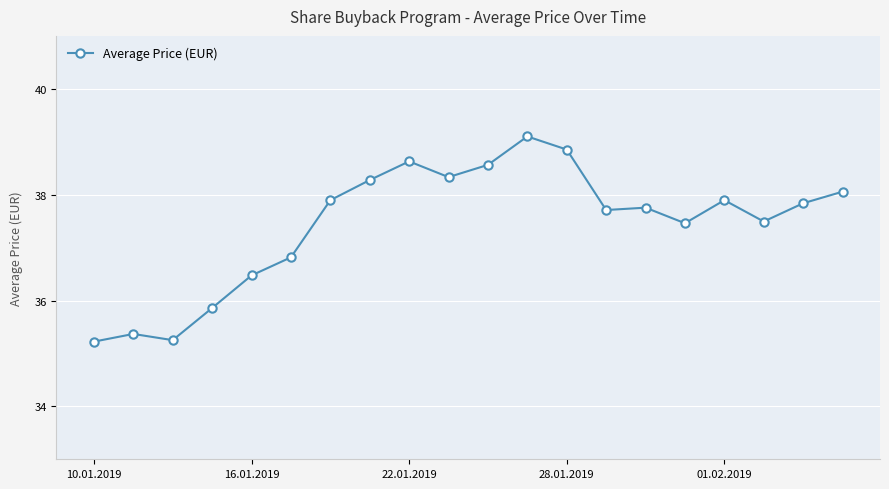

What is the value of the 20th point from the left?

38.1